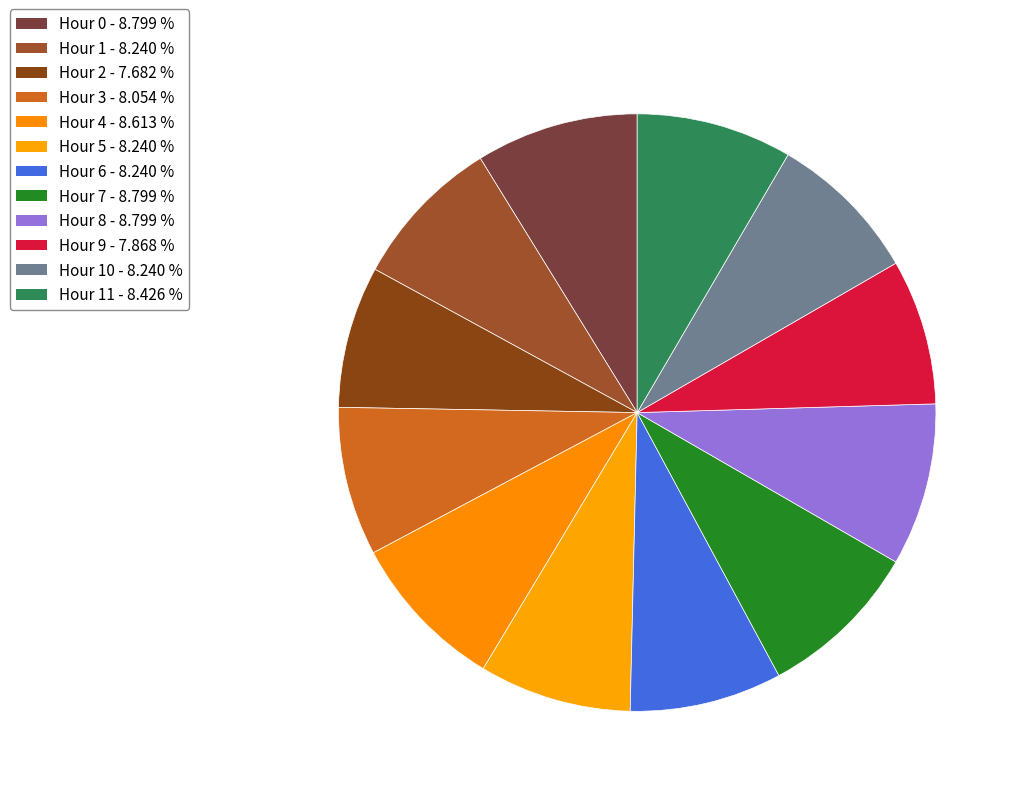

Count the number of slices in the pie.

12